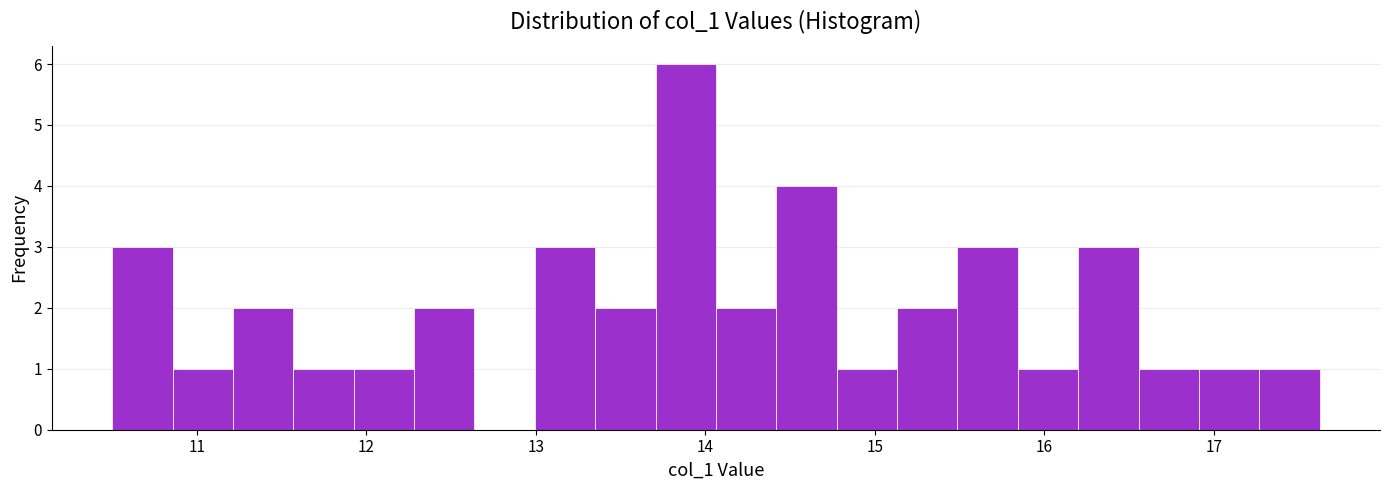

Around what value on the x-axis is the tallest bar? Give the approximate position of its centre, as read against the axis.

13.9